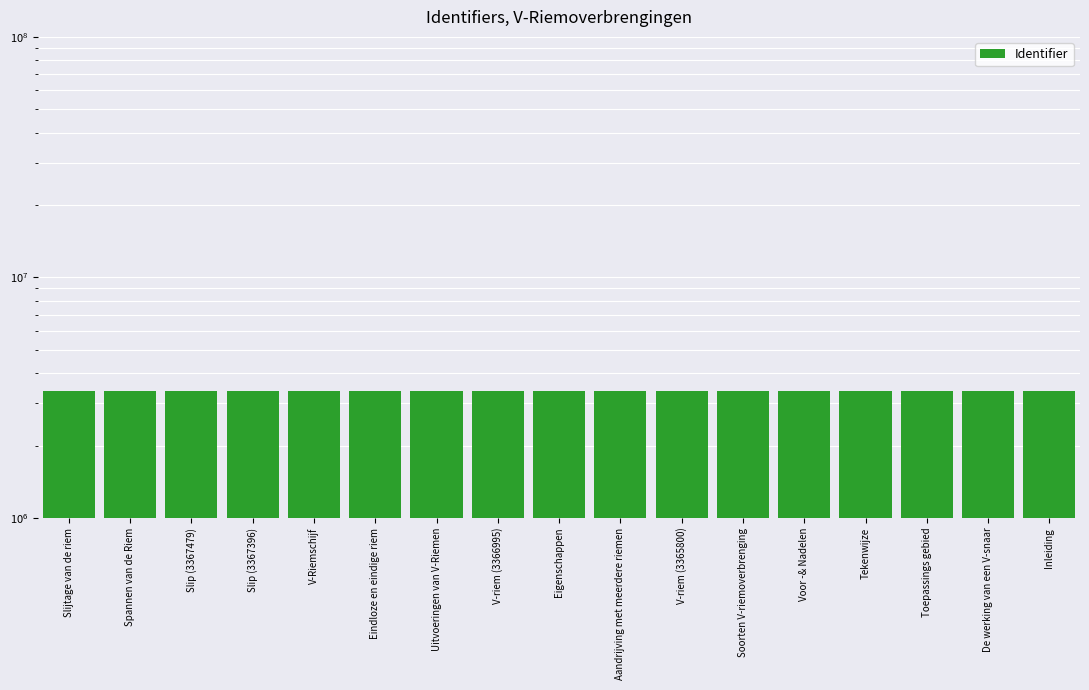

Count the number of categories in the chart.

17